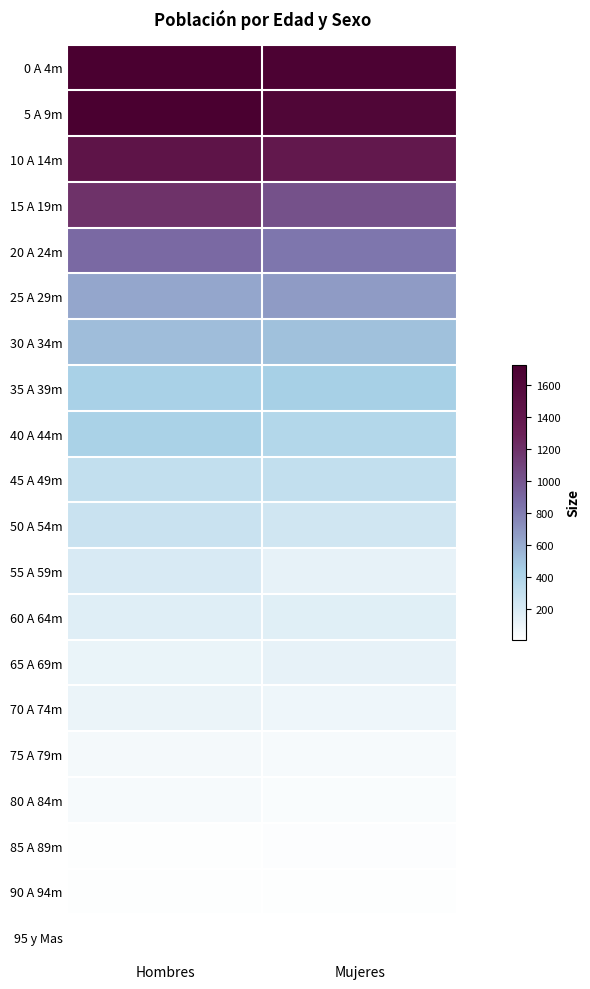

What is the maximum value shown in the chart?

1727